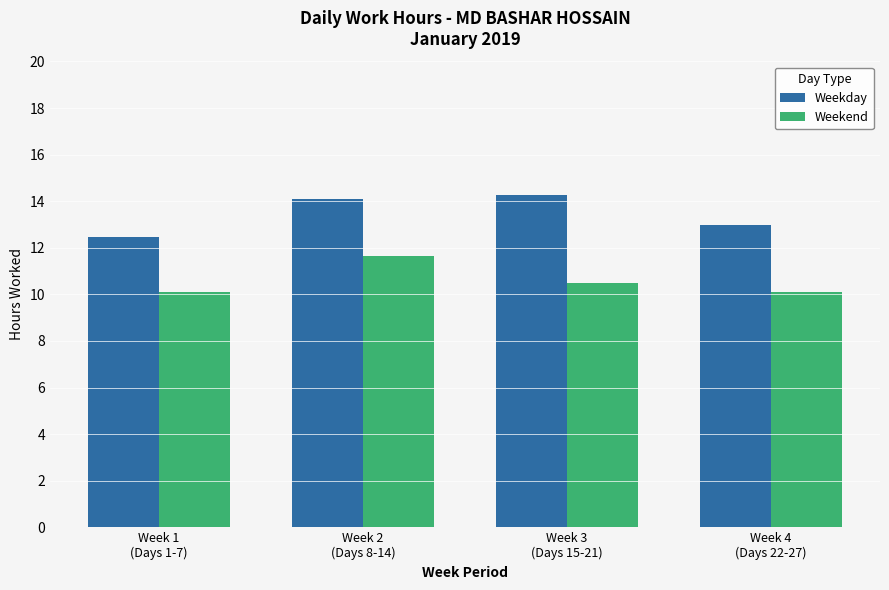

What is the difference between the Weekend values at Week 3
(Days 15-21) and Week 4
(Days 22-27)?

0.4